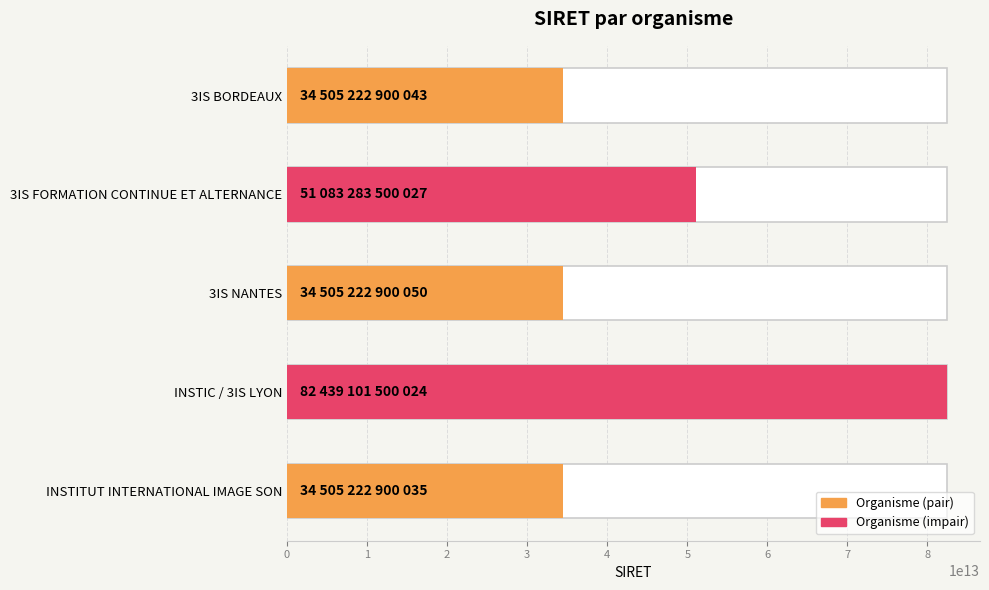

Rank the categories by value from lowest to highest.

INSTITUT INTERNATIONAL IMAGE SON, 3IS BORDEAUX, 3IS NANTES, 3IS FORMATION CONTINUE ET ALTERNANCE, INSTIC / 3IS LYON